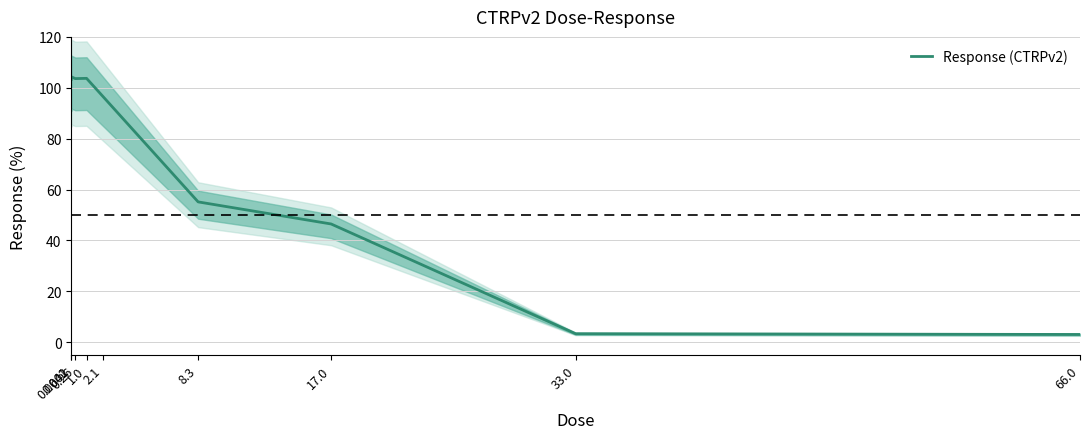

What is the sum of all values?

619.2